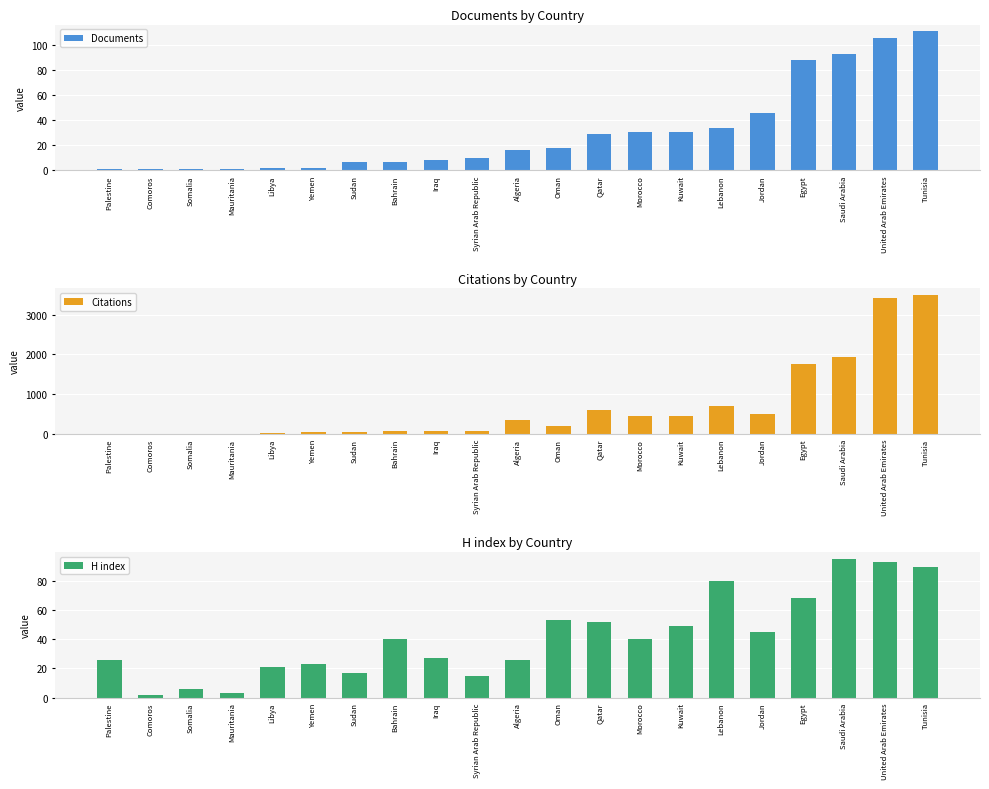

What is the difference between the Documents values at Palestine and Tunisia?

110